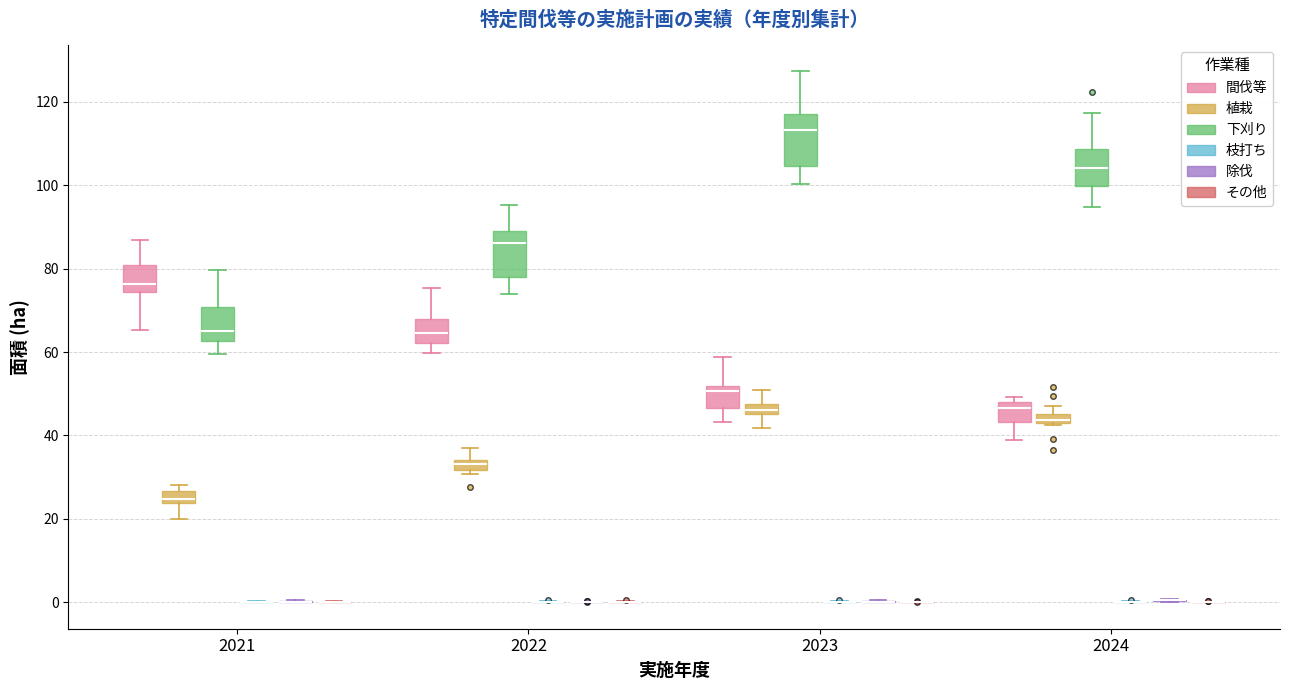

Where does the median line of the box for 2023 (下刈り) sit on the y-axis? The values are not printed on the chart, so give them approximately, as read against the axis.

114